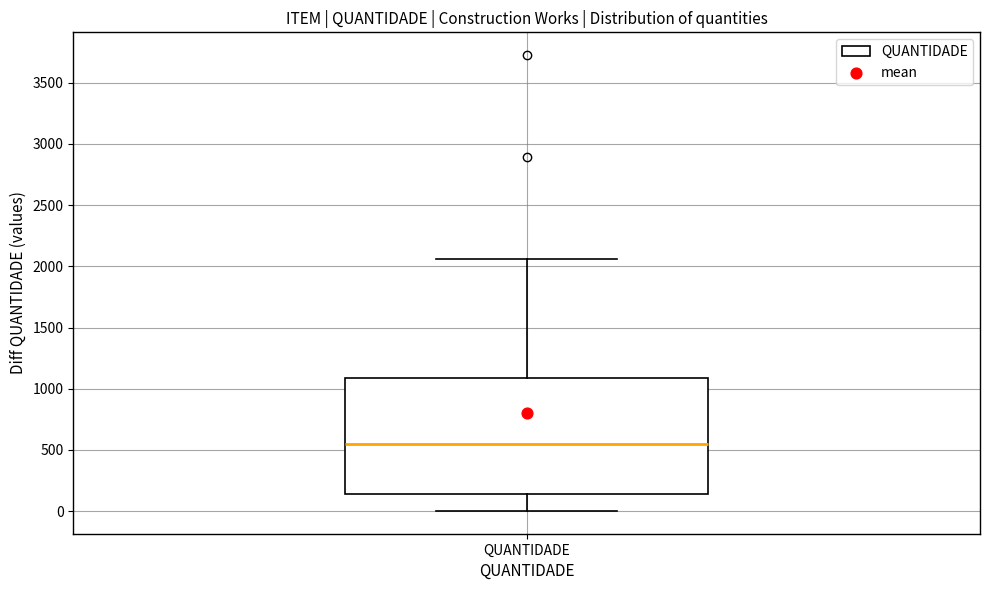

Transcribe this box plot: give where the median line is, the range the box spans, and where the two whiskers end, as read against the y-axis. The values are not printed on the chart, so give them approximately, as read against the axis.

median 550, box 150 to 1100, whiskers 0 to 2050